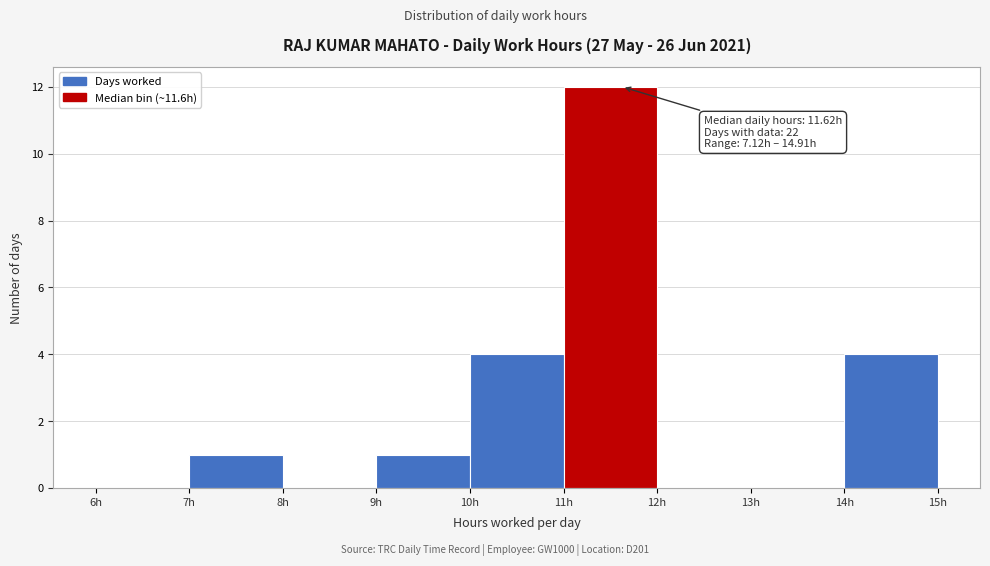

Which range on the x-axis has the tallest bar?

11 to 12